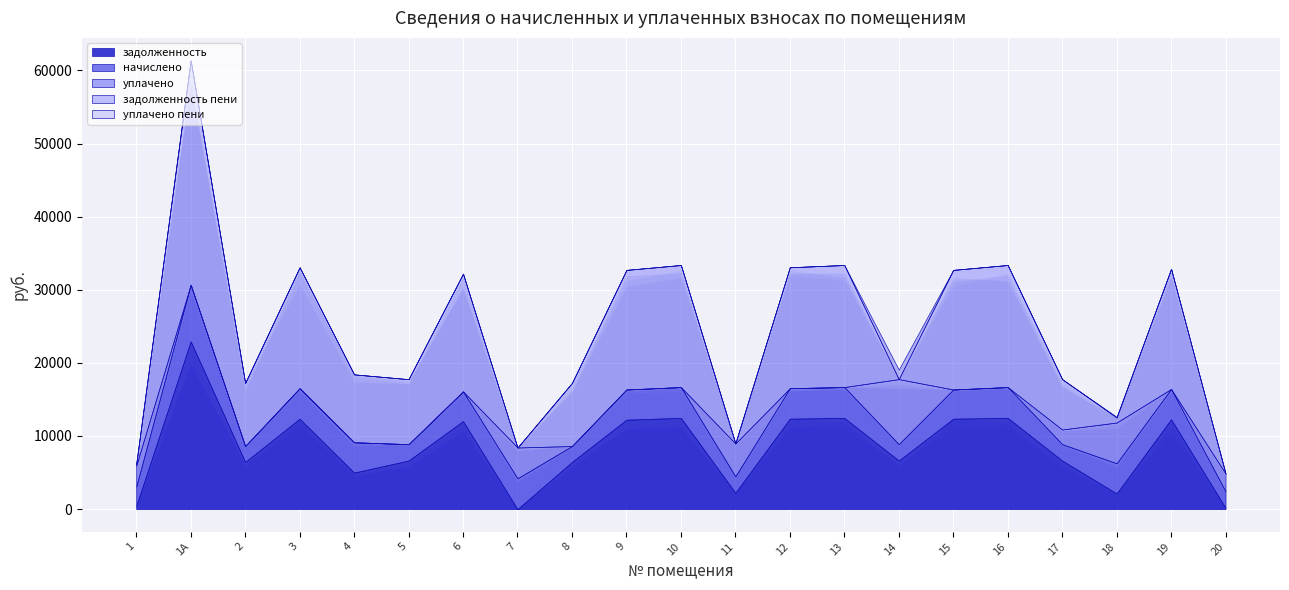

Which series has the largest total across all categories?

задолженность пени